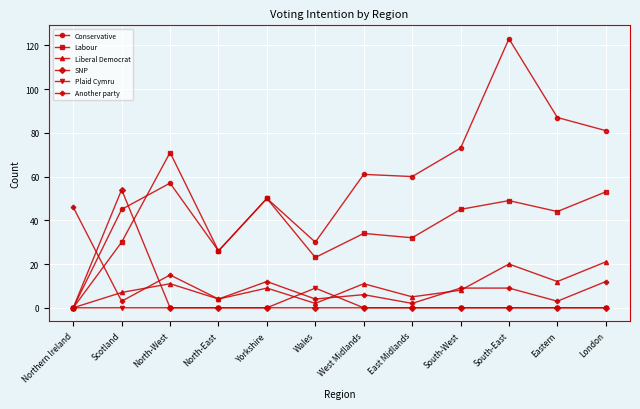

Reading right to left, list all the values displayed in this chart.

Conservative: 81	87	123	73	60	61	30	50	26	57	45	0
Labour: 53	44	49	45	32	34	23	50	26	71	30	0
Liberal Democrat: 21	12	20	8	5	11	2	9	4	11	7	0
SNP: 0	0	0	0	0	0	0	0	0	0	54	0
Plaid Cymru: 0	0	0	0	0	0	9	0	0	0	0	0
Another party: 12	3	9	9	2	6	4	12	4	15	3	46